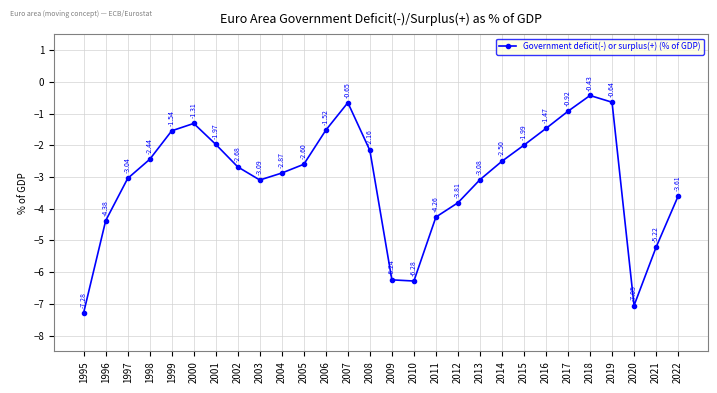

True or false: the data shows -2.8 at 2001.

False